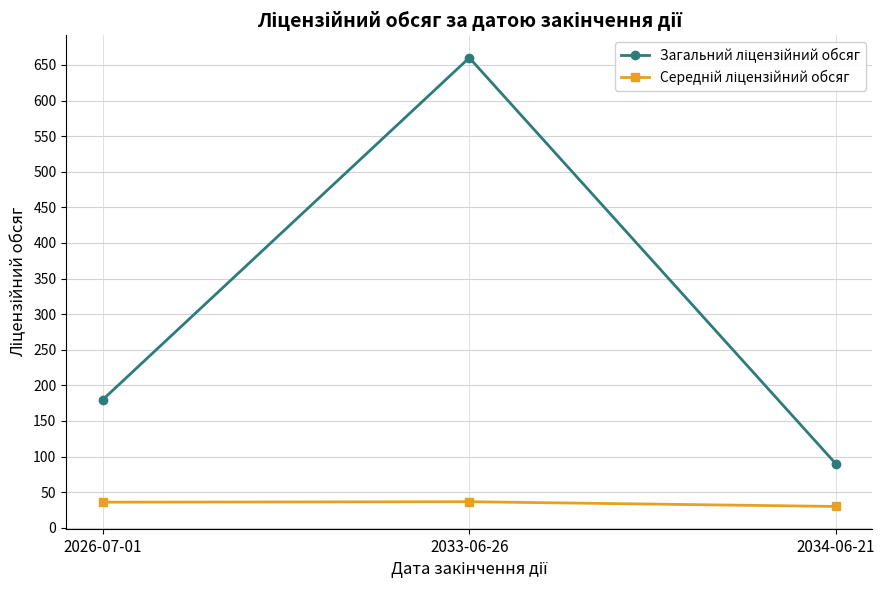

What is the difference between the highest and lowest values at 2026-07-01?

144.0